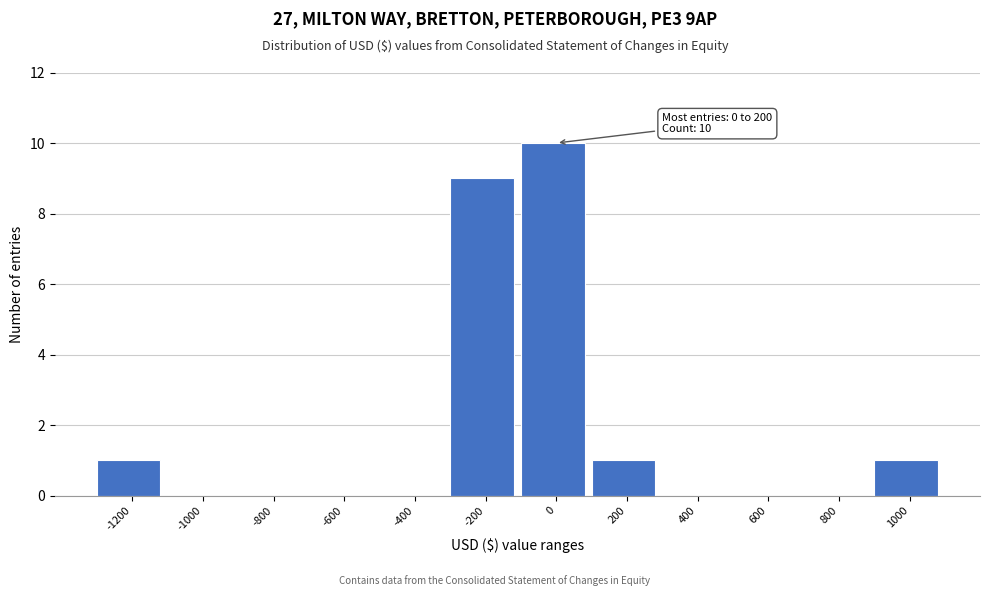

Reading right to left, transcribe all the data shown in this chart.

1000=1	800=0	600=0	400=0	200=1	0=10	-200=9	-400=0	-600=0	-800=0	-1000=0	-1200=1